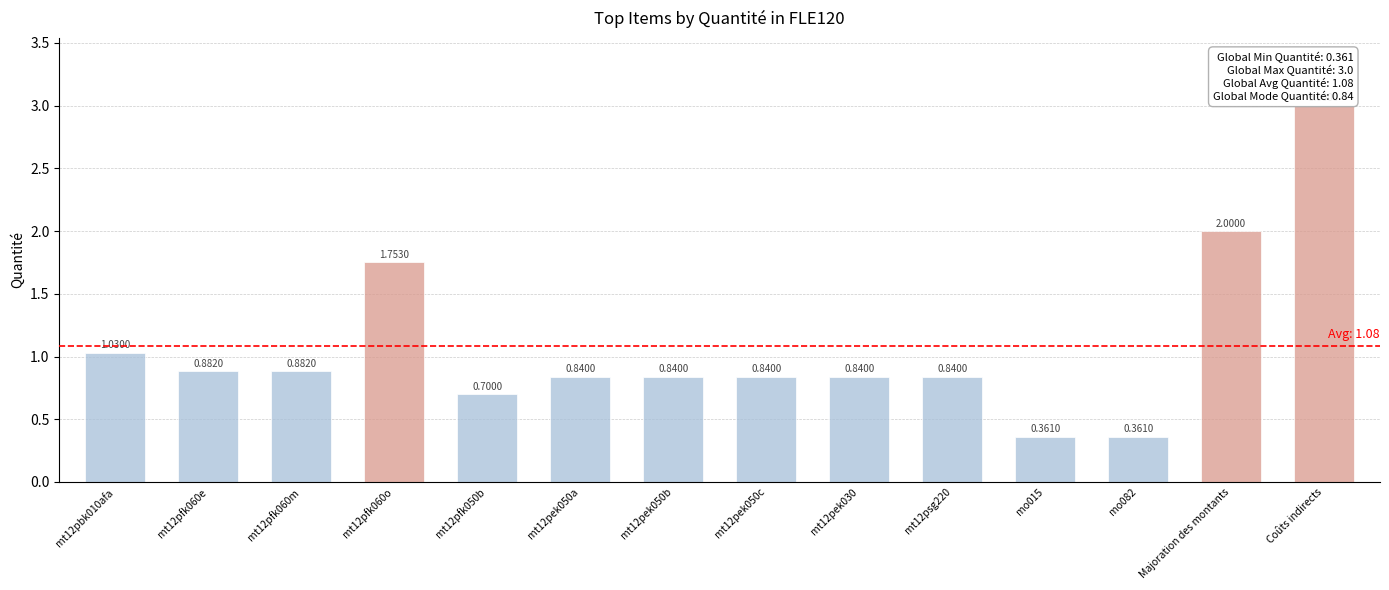

How many bars are there in total?

14